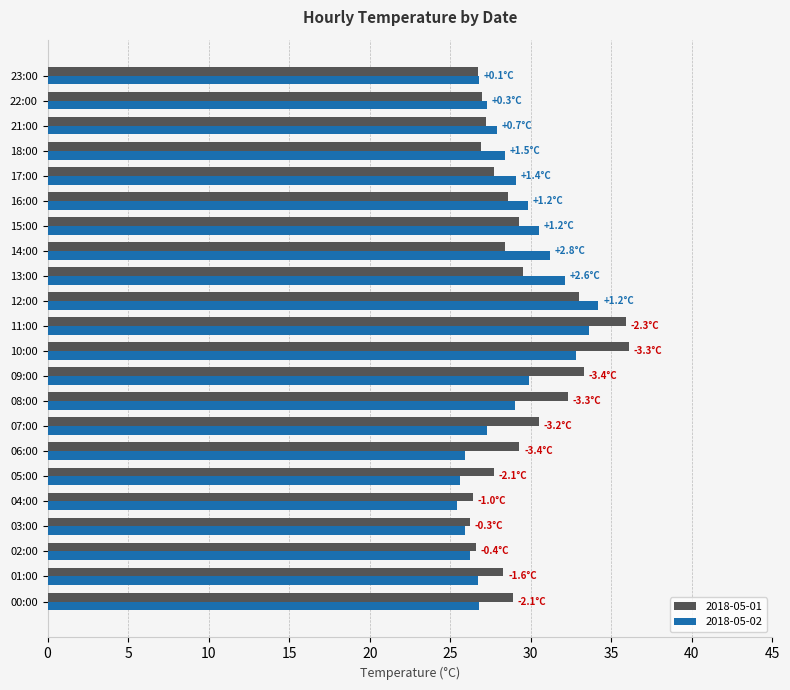

At 05:00, list the series in order from smallest to largest.

2018-05-02, 2018-05-01